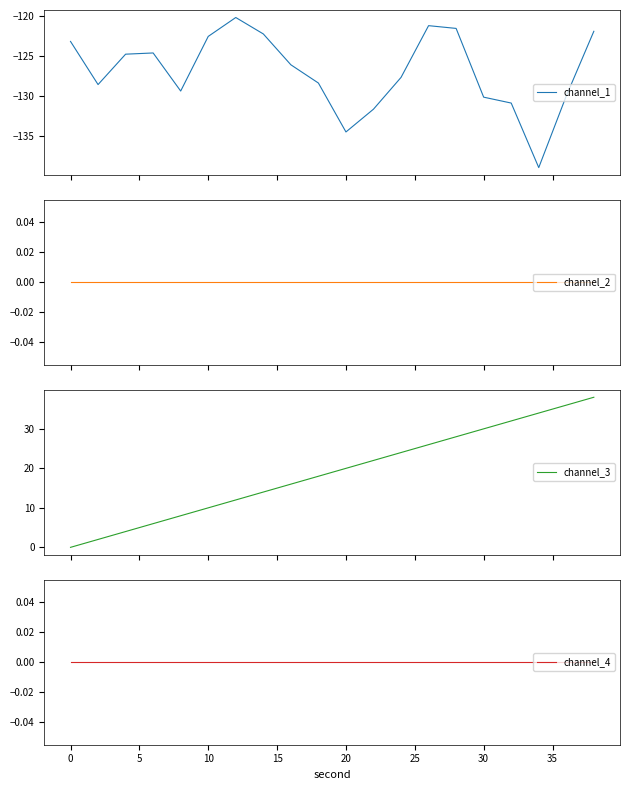

True or false: channel_4 and channel_1 cross at least once.

False